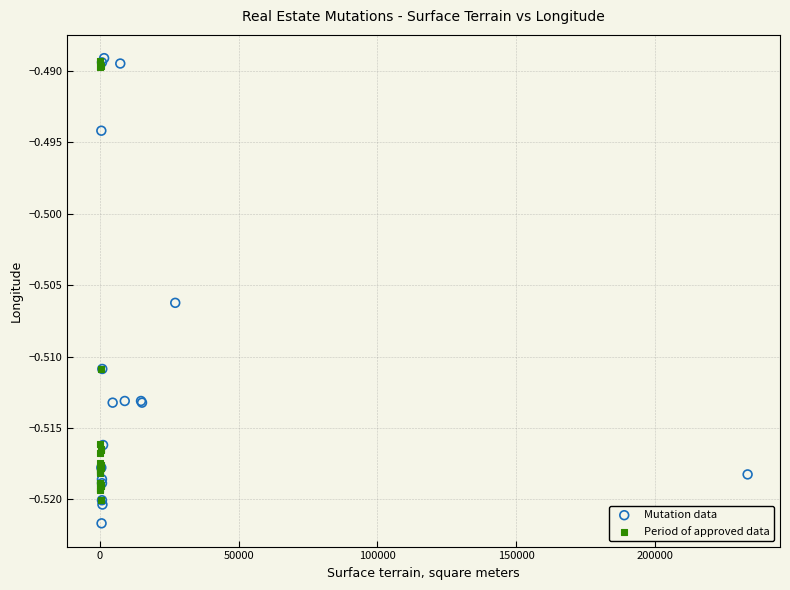

Which series has the widest spread of Y values?

Mutation data